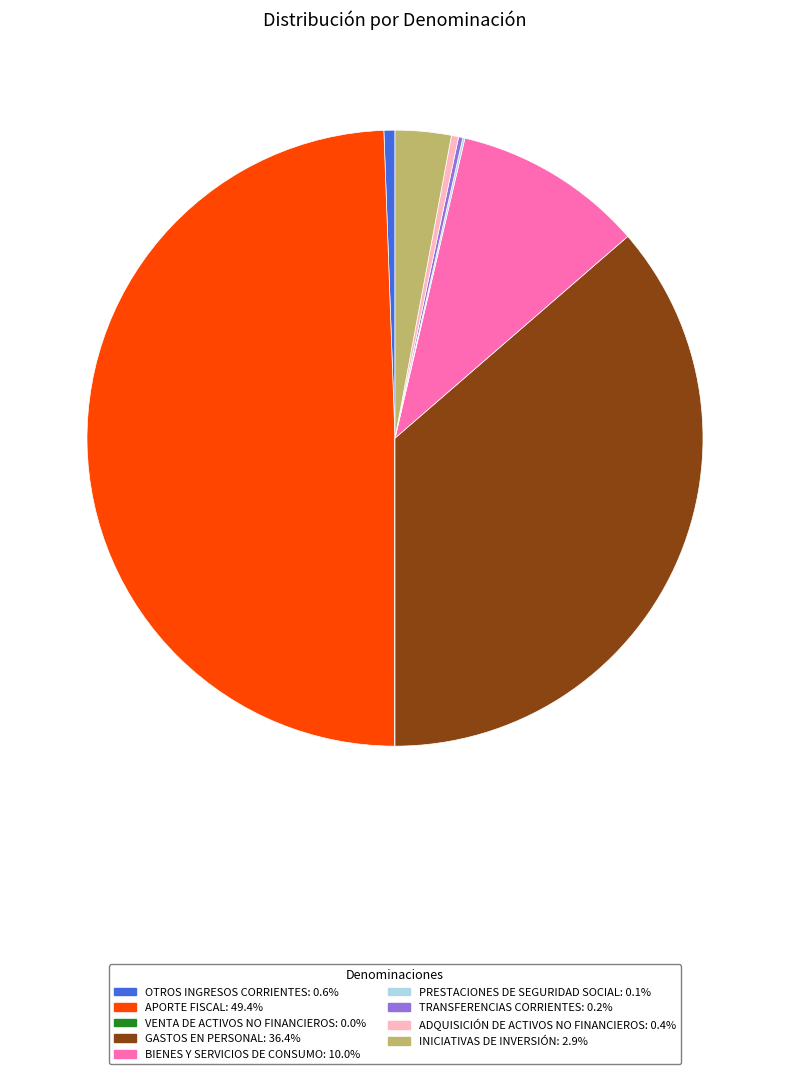

Is the sum of GASTOS EN PERSONAL and VENTA DE ACTIVOS NO FINANCIEROS greater than half?

No